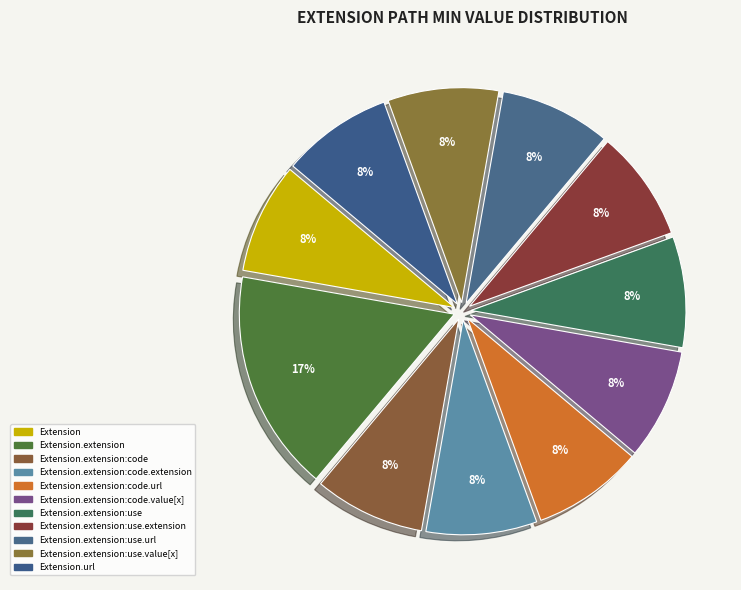

Count the number of slices in the pie.

11